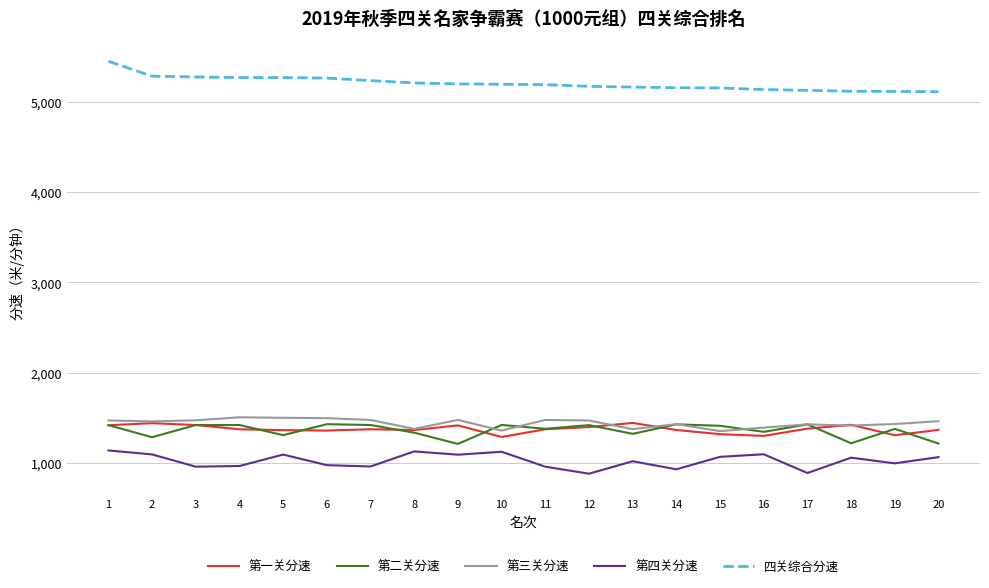

Does the chart display data point markers on the line(s)?

No